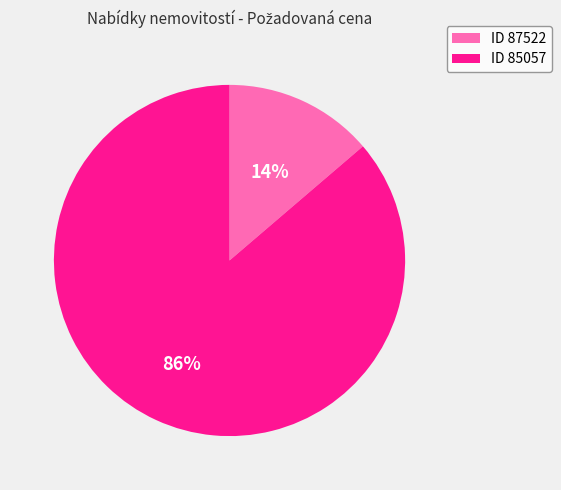

Rank the categories by value from highest to lowest.

ID 85057, ID 87522